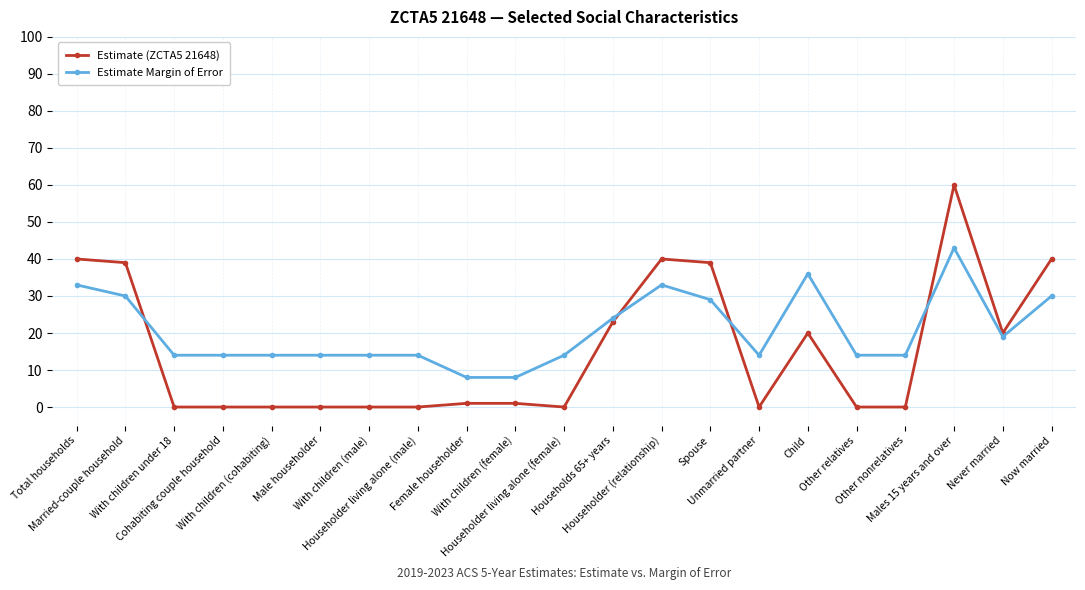

List the series in order of their peak value, lowest first.

Estimate Margin of Error, Estimate (ZCTA5 21648)